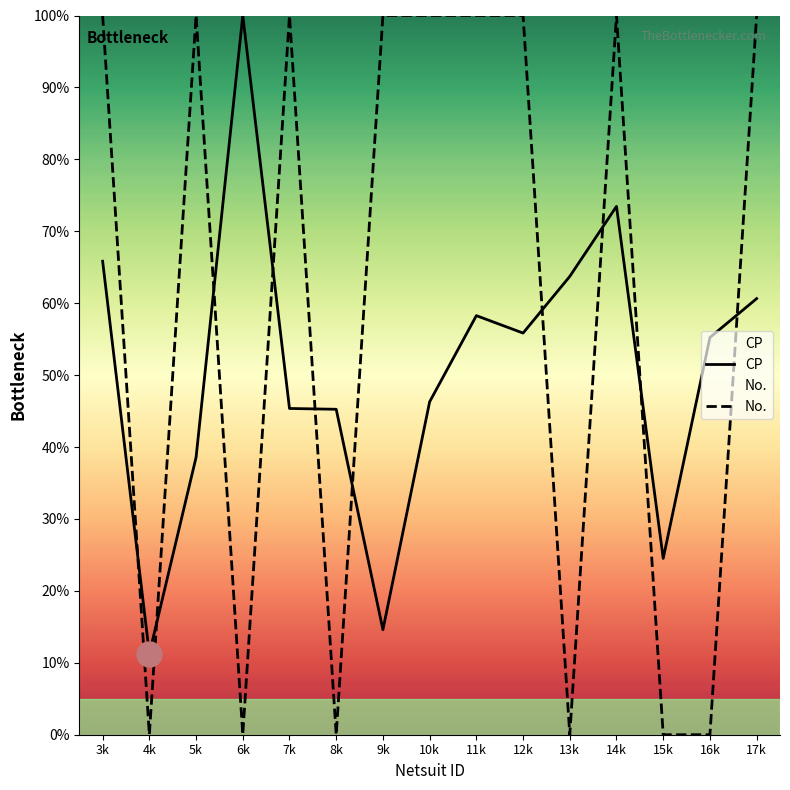

How many intersections are there between No. and CP?

10